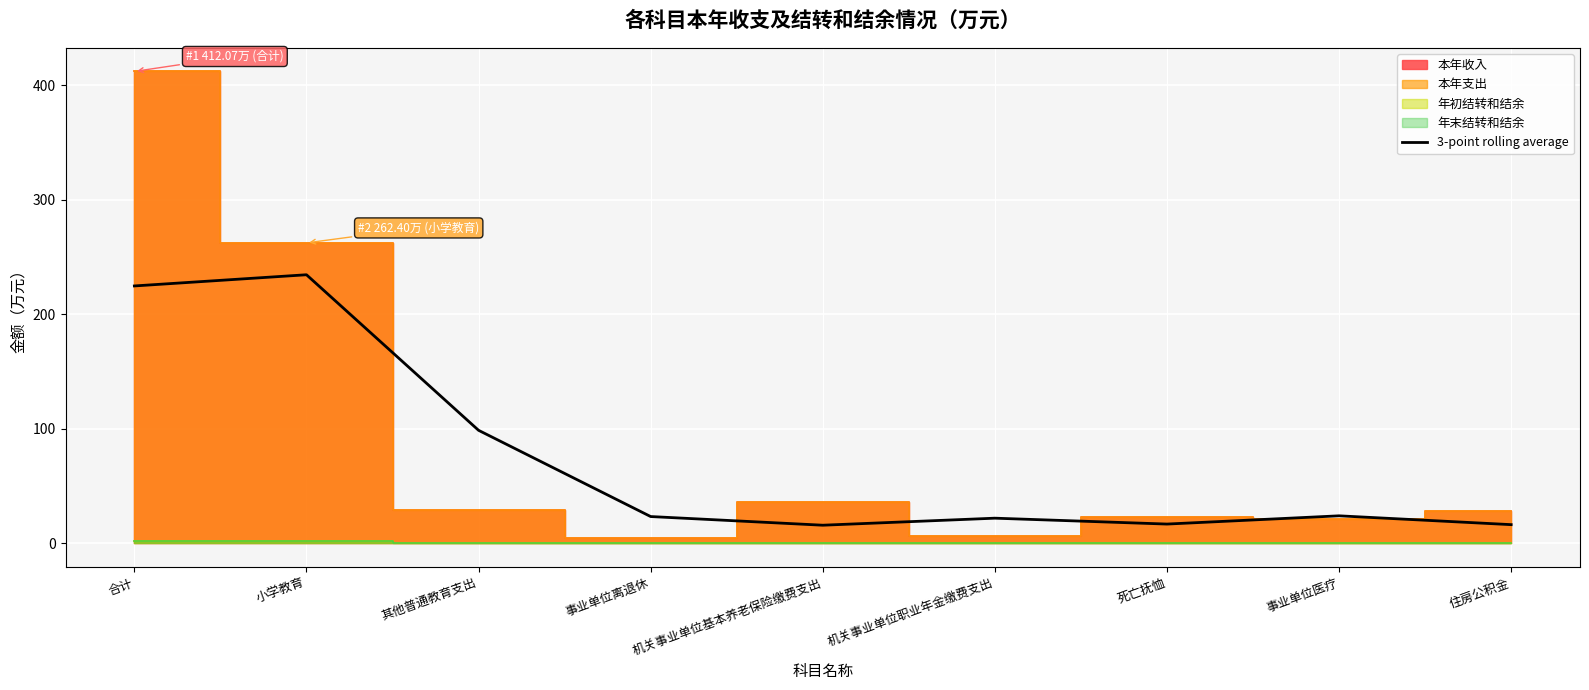

Where is 3-point rolling average nearest to the value 125?

其他普通教育支出